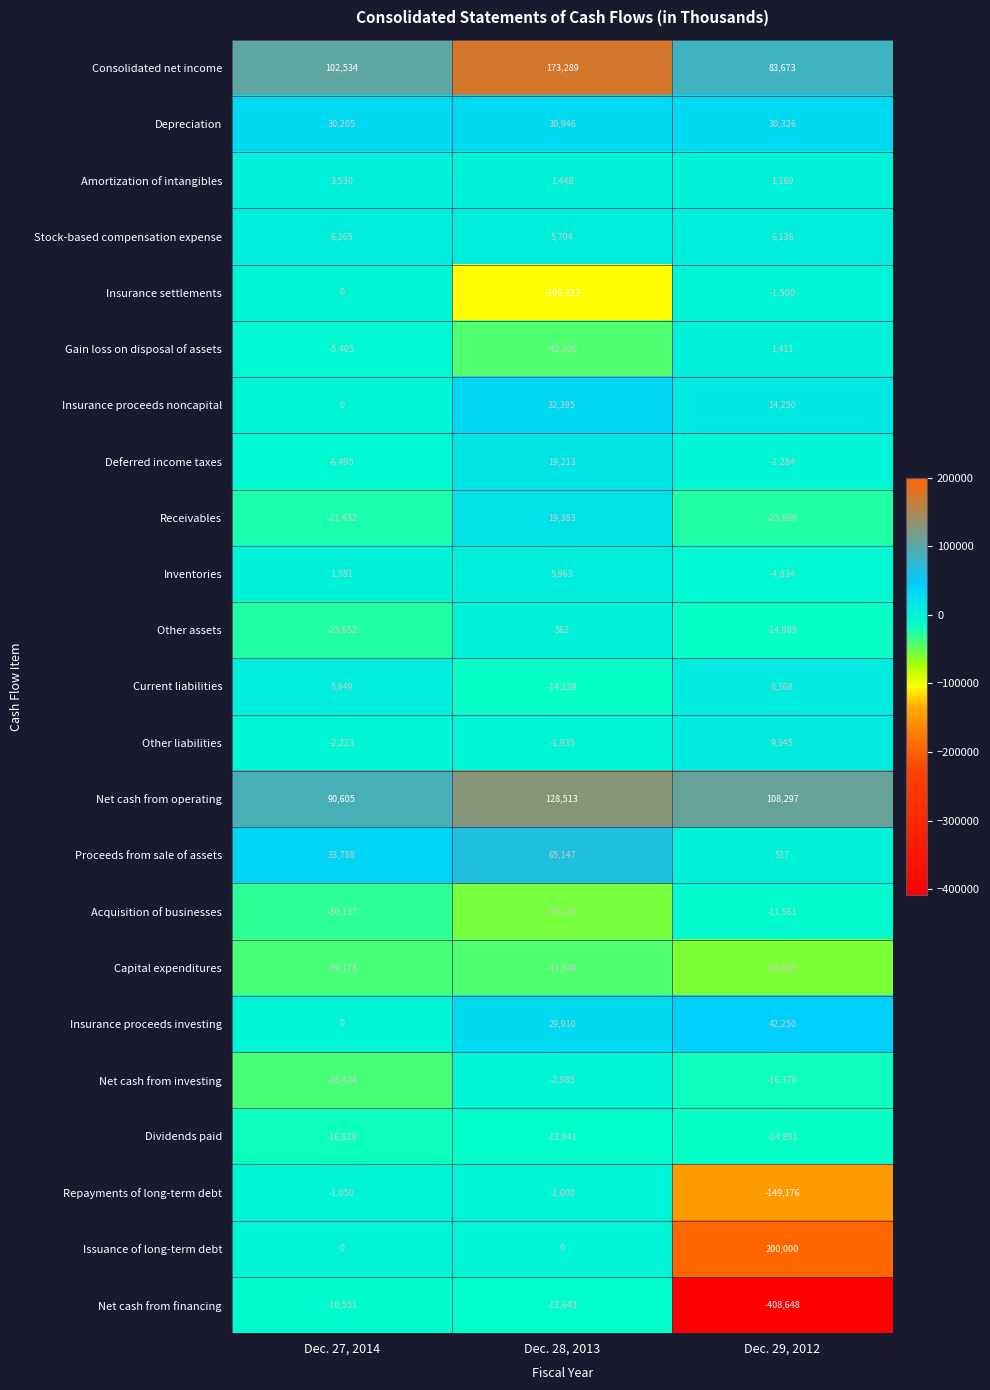

The Insurance proceeds investing series shows 39563 at Dec. 28, 2013. True or false?

False